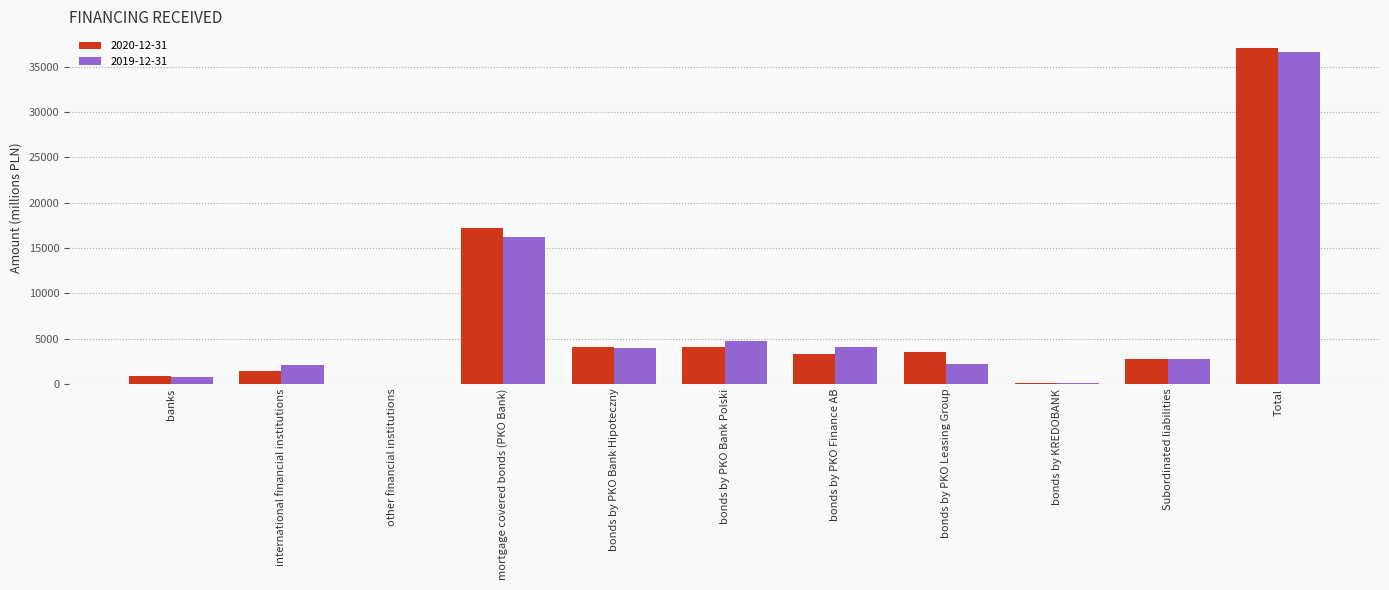

How many categories are shown in the chart?

11